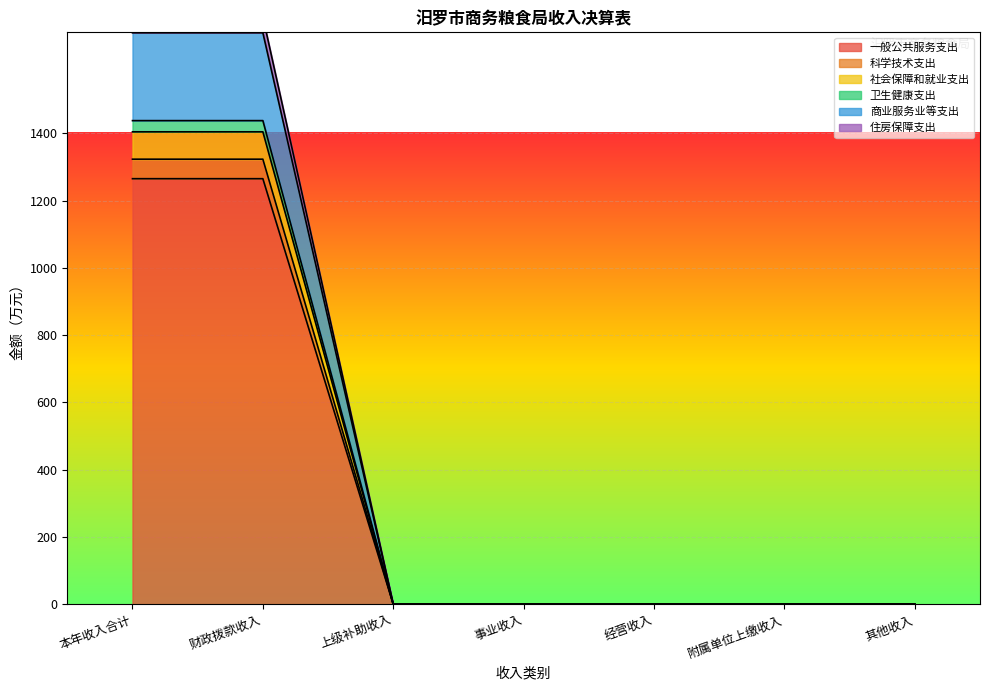

What is the sum of all 住房保障支出 values?

3491.4